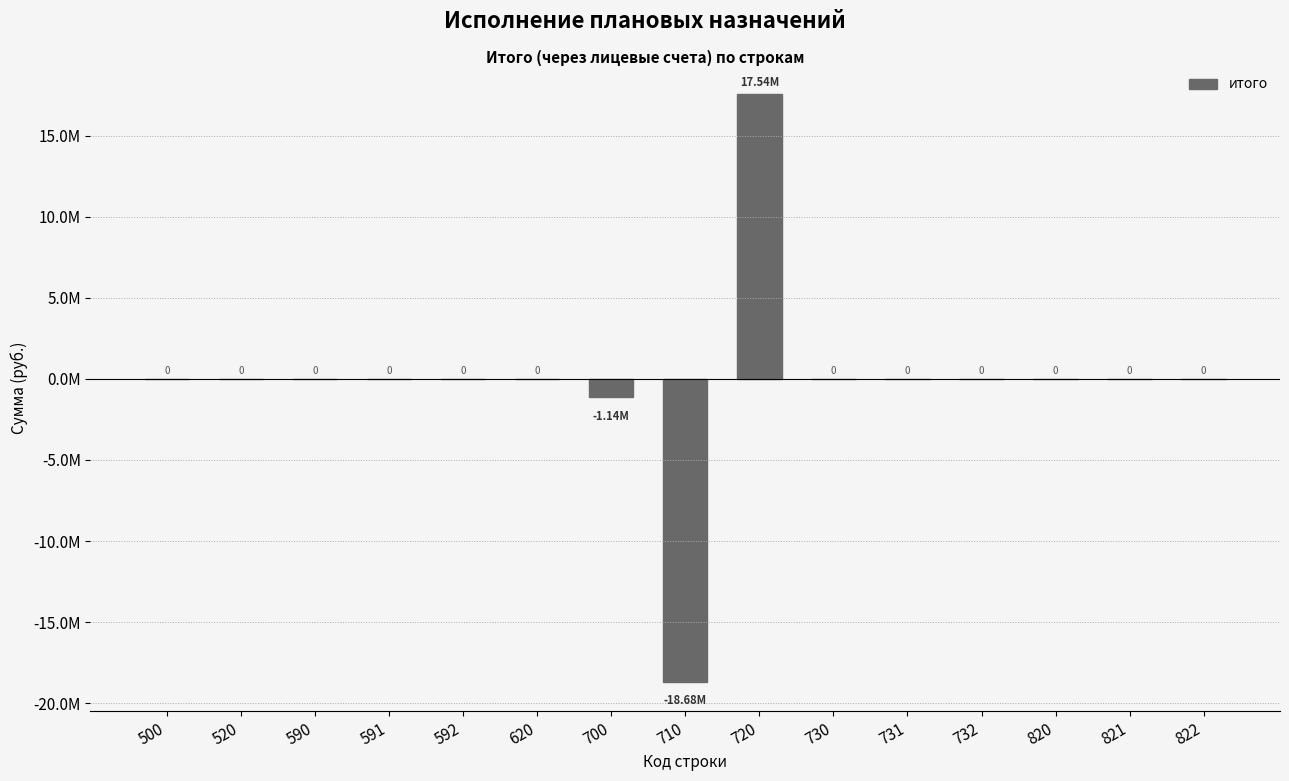

Are the bars horizontal?

No